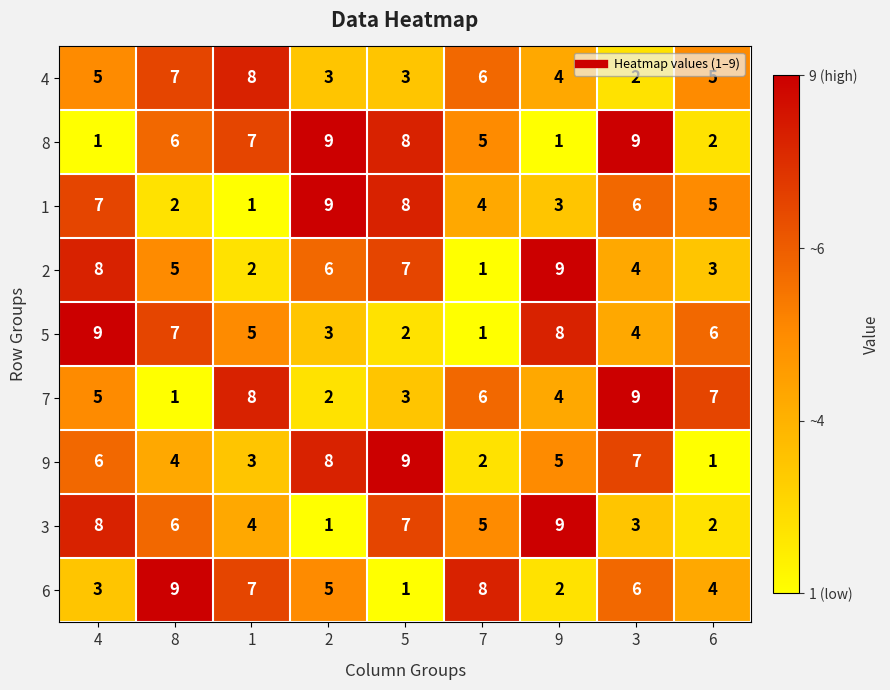

What is the difference between the 5 values at 3 and 7?

3